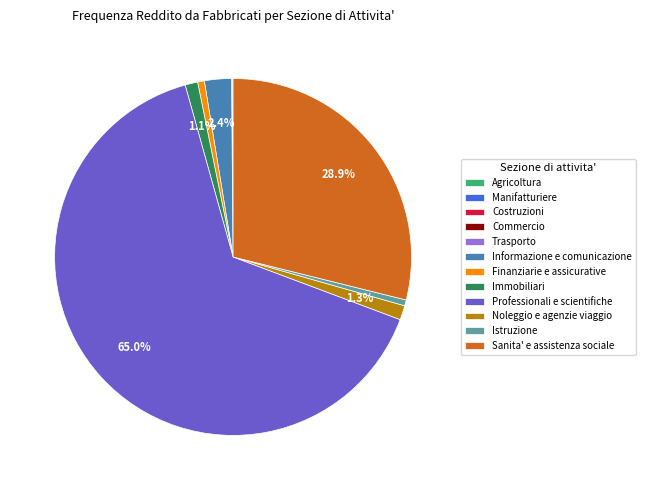

Approximately how many times larger is the value at Informazione e comunicazione compared to Istruzione?

4.6